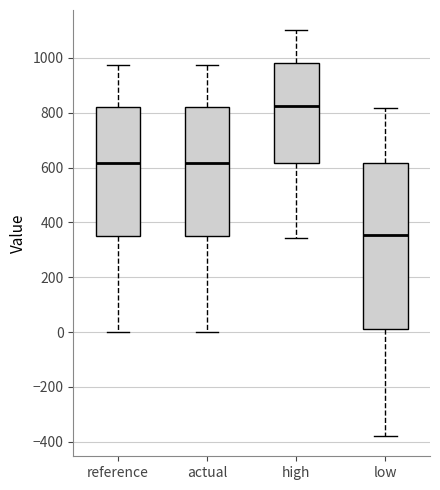

Reading left to right, read every box against the y-axis: the position of its median line, the range the box covers, and the ends of its whiskers. The values are not printed on the chart, so give them approximately, as read against the axis.

reference: median 620, box 340 to 820, whiskers 0 to 980
actual: median 620, box 340 to 820, whiskers 0 to 980
high: median 820, box 620 to 980, whiskers 340 to 1100
low: median 360, box 20 to 620, whiskers -380 to 820